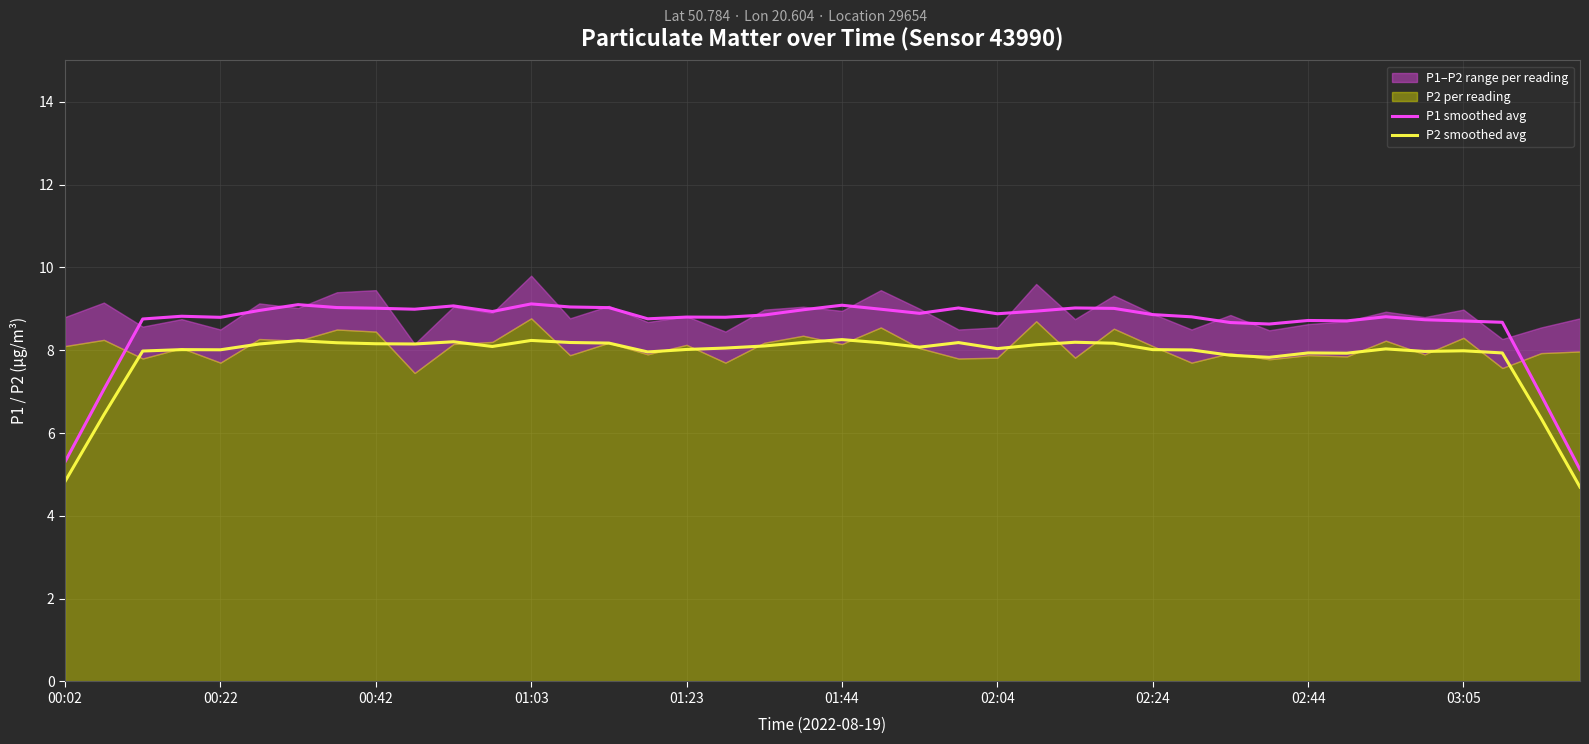

What is the total value across all series at 33?

16.6